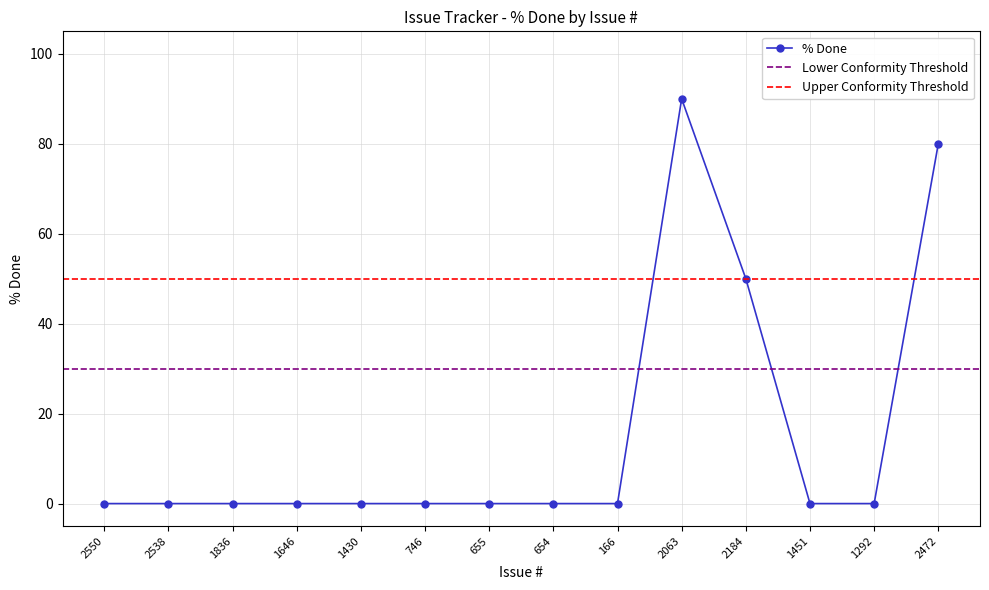

List the labels in order of value, largest first.

2063, 2472, 2184, 2550, 2538, 1836, 1646, 1430, 746, 655, 654, 166, 1451, 1292